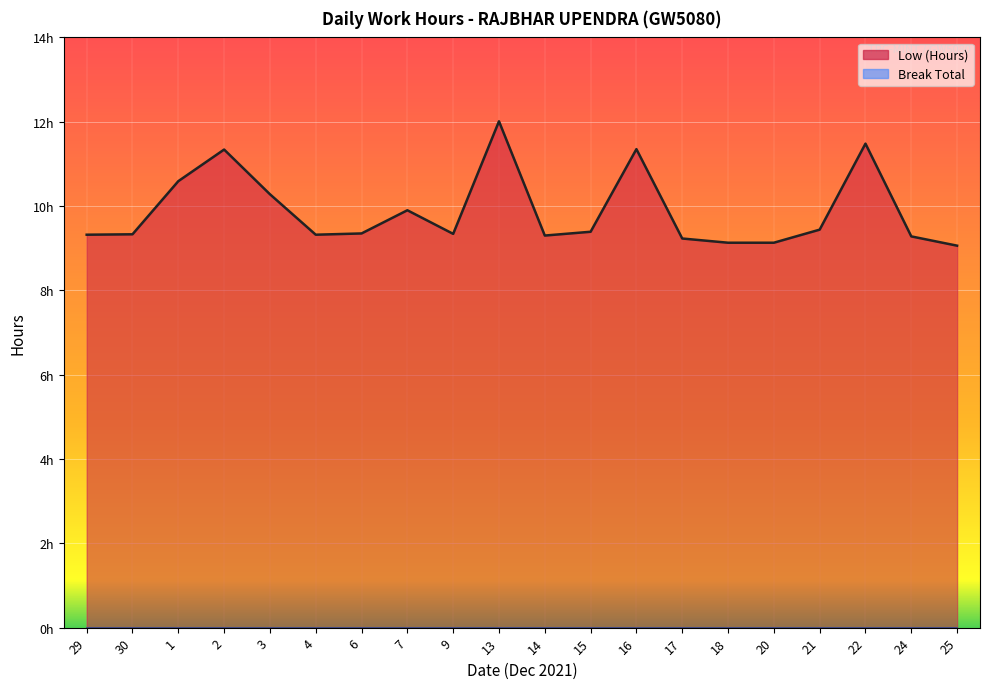

Rank the categories by value from highest to lowest.

13, 22, 16, 2, 1, 3, 7, 21, 15, 6, 9, 30, 29, 4, 14, 24, 17, 18, 20, 25